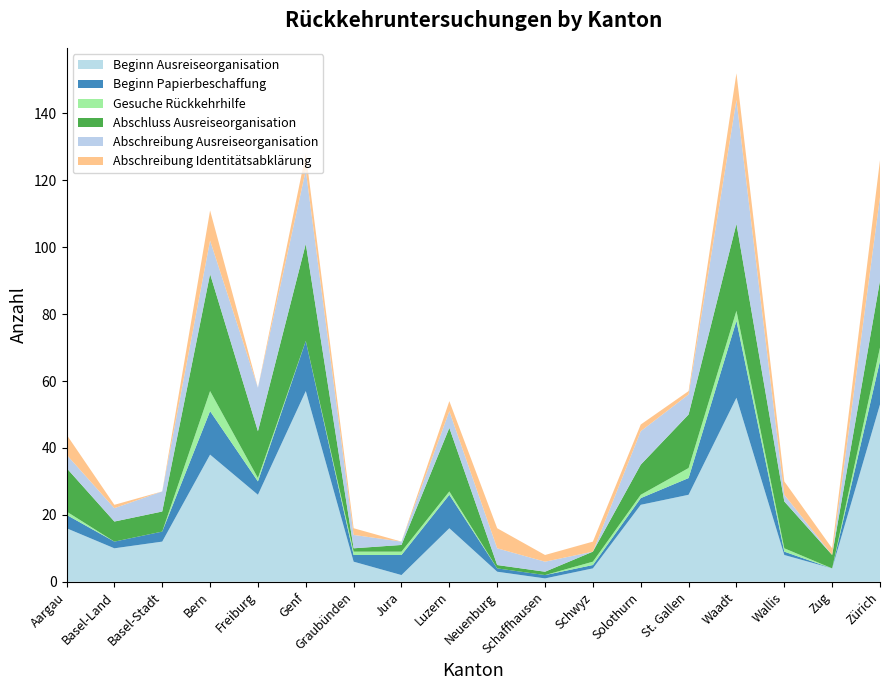

Reading right to left, transcribe all the data shown in this chart.

Beginn Ausreiseorganisation: Zürich=53	Zug=4	Wallis=8	Waadt=55	St. Gallen=26	Solothurn=23	Schwyz=4	Schaffhausen=1	Neuenburg=3	Luzern=16	Jura=2	Graubünden=6	Genf=57	Freiburg=26	Bern=38	Basel-Stadt=12	Basel-Land=10	Aargau=16
Beginn Papierbeschaffung: Zürich=13	Zug=0	Wallis=1	Waadt=23	St. Gallen=5	Solothurn=2	Schwyz=1	Schaffhausen=1	Neuenburg=1	Luzern=10	Jura=6	Graubünden=2	Genf=15	Freiburg=4	Bern=13	Basel-Stadt=3	Basel-Land=2	Aargau=4
Gesuche Rückkehrhilfe: Zürich=4	Zug=0	Wallis=1	Waadt=3	St. Gallen=3	Solothurn=1	Schwyz=1	Schaffhausen=0	Neuenburg=0	Luzern=1	Jura=1	Graubünden=1	Genf=0	Freiburg=1	Bern=6	Basel-Stadt=0	Basel-Land=0	Aargau=1
Abschluss Ausreiseorganisation: Zürich=20	Zug=4	Wallis=14	Waadt=26	St. Gallen=16	Solothurn=9	Schwyz=3	Schaffhausen=1	Neuenburg=1	Luzern=19	Jura=2	Graubünden=1	Genf=29	Freiburg=14	Bern=35	Basel-Stadt=6	Basel-Land=6	Aargau=13
Abschreibung Ausreiseorganisation: Zürich=25	Zug=0	Wallis=2	Waadt=37	St. Gallen=6	Solothurn=10	Schwyz=0	Schaffhausen=3	Neuenburg=5	Luzern=5	Jura=1	Graubünden=4	Genf=22	Freiburg=13	Bern=10	Basel-Stadt=6	Basel-Land=4	Aargau=4
Abschreibung Identitätsabklärung: Zürich=11	Zug=2	Wallis=4	Waadt=8	St. Gallen=1	Solothurn=2	Schwyz=3	Schaffhausen=2	Neuenburg=6	Luzern=3	Jura=0	Graubünden=2	Genf=5	Freiburg=0	Bern=9	Basel-Stadt=0	Basel-Land=1	Aargau=6